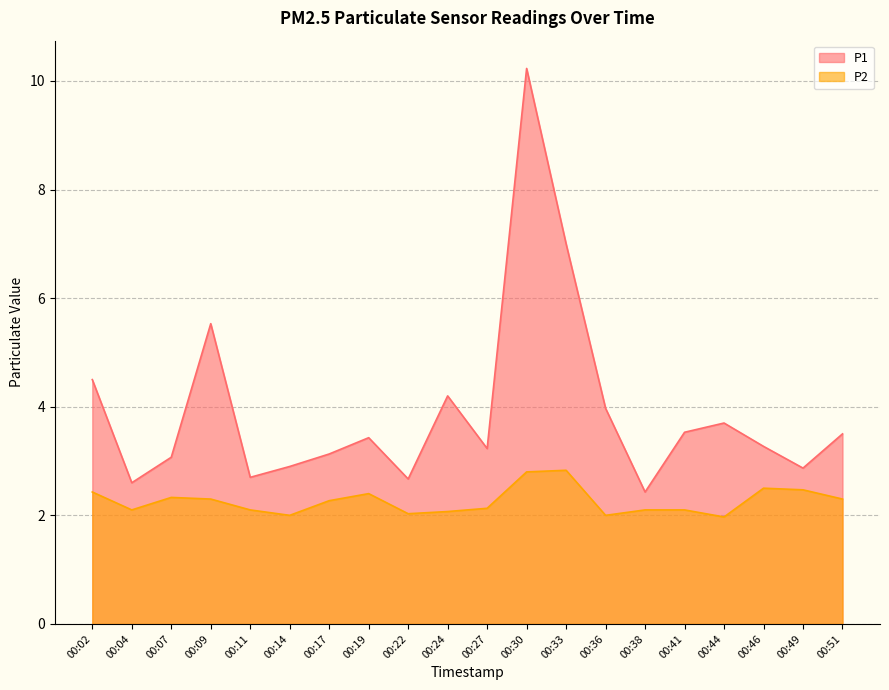

What is the spread (max minus min) of values at 00:22?

0.6